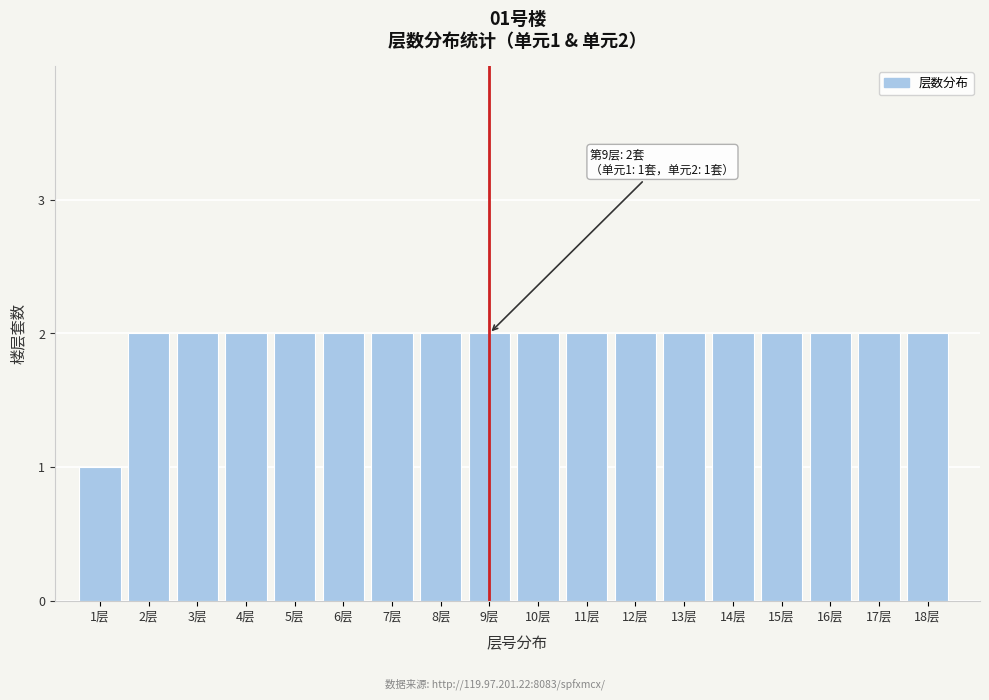

Reading left to right, transcribe all the data shown in this chart.

1	2	2	2	2	2	2	2	2	2	2	2	2	2	2	2	2	2